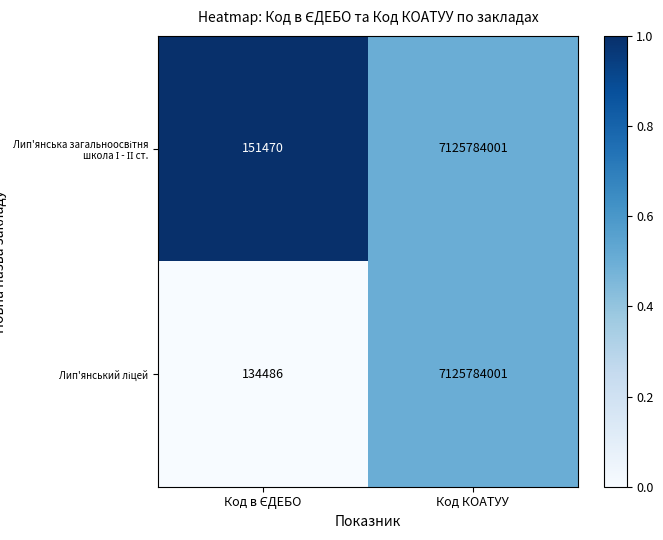

What is the minimum value shown in the chart?

134486